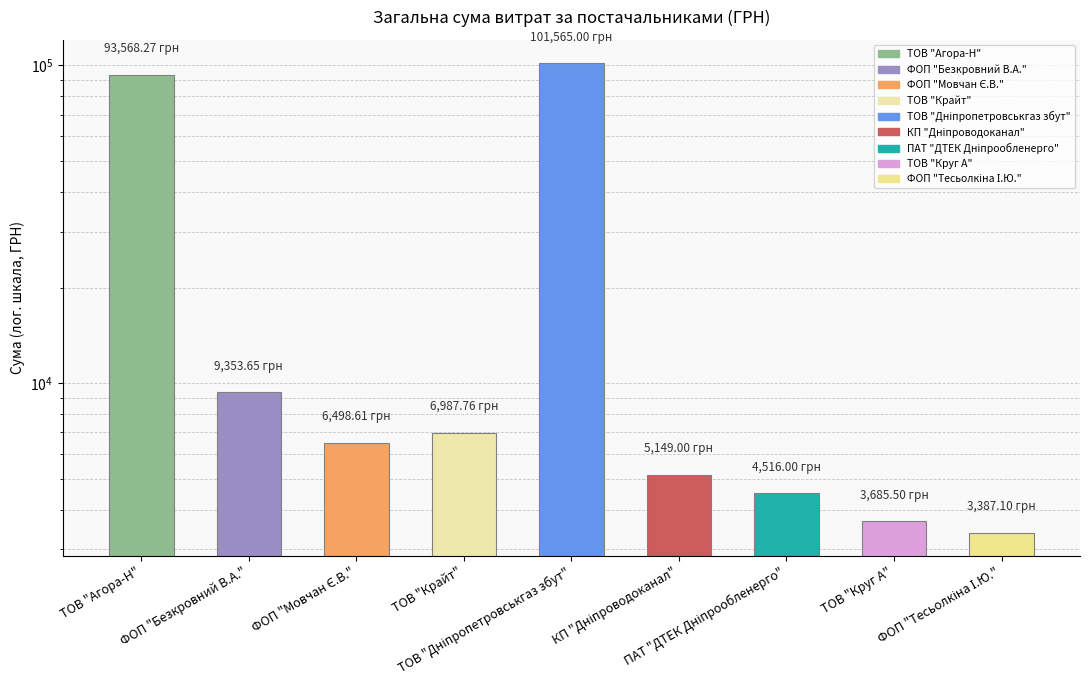

What is the smallest value displayed?

3387.1